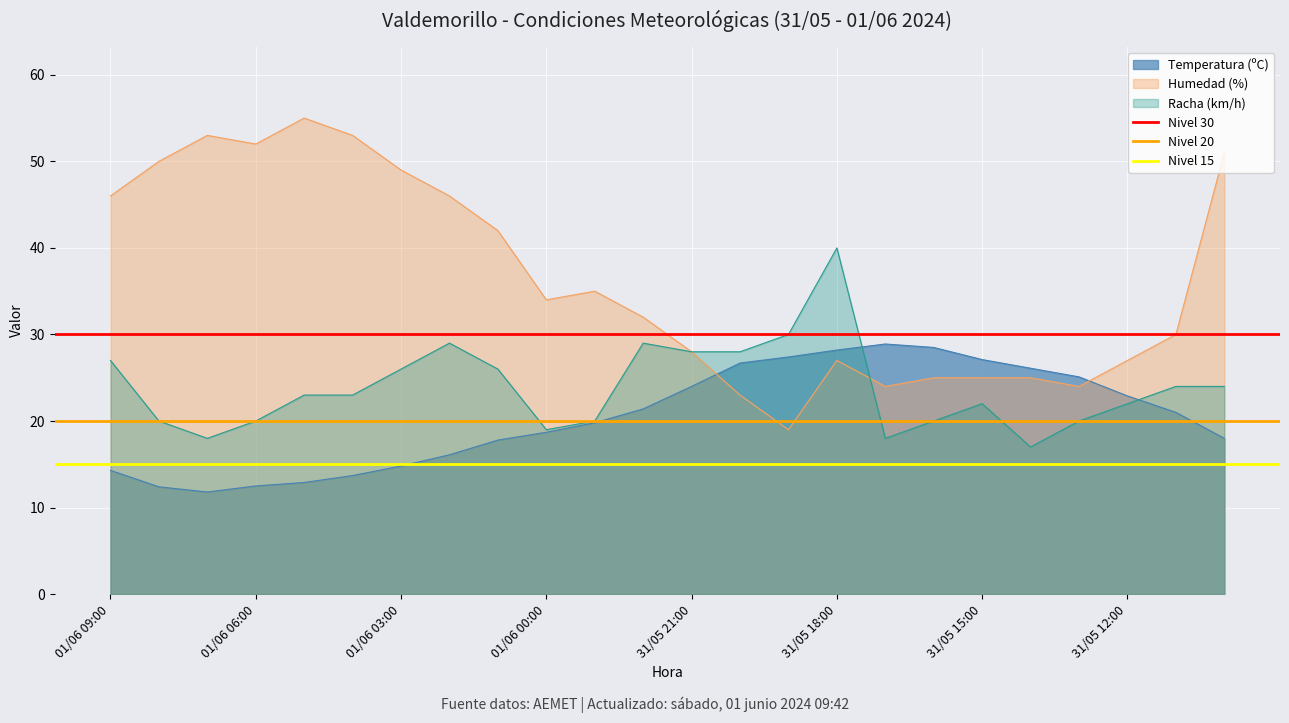

What is the lowest value of the Humedad (%) series?

19.0